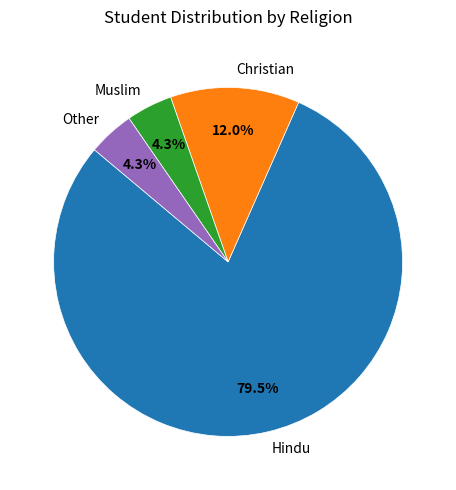

Which category accounts for the majority?

Hindu